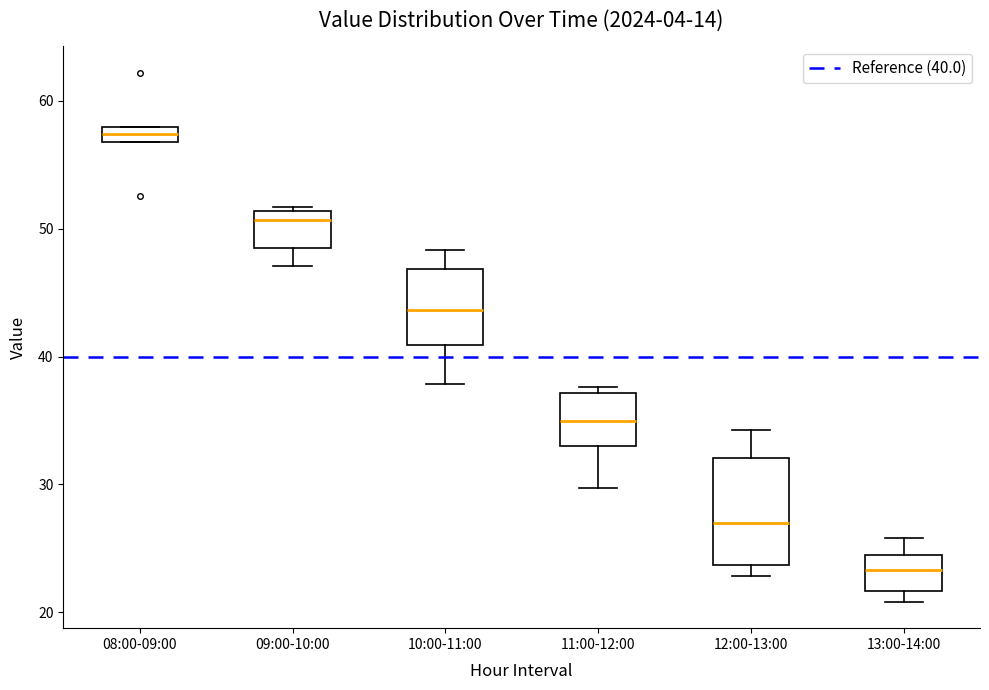

Which box's median line is the highest?

08:00-09:00